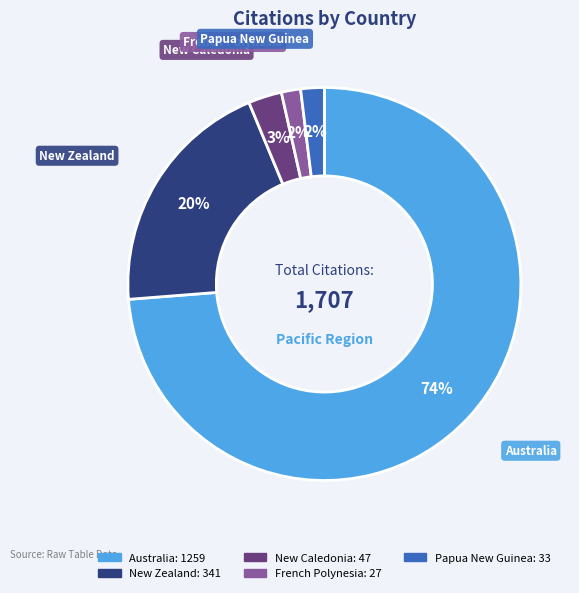

Which category has the biggest portion of the pie?

Australia